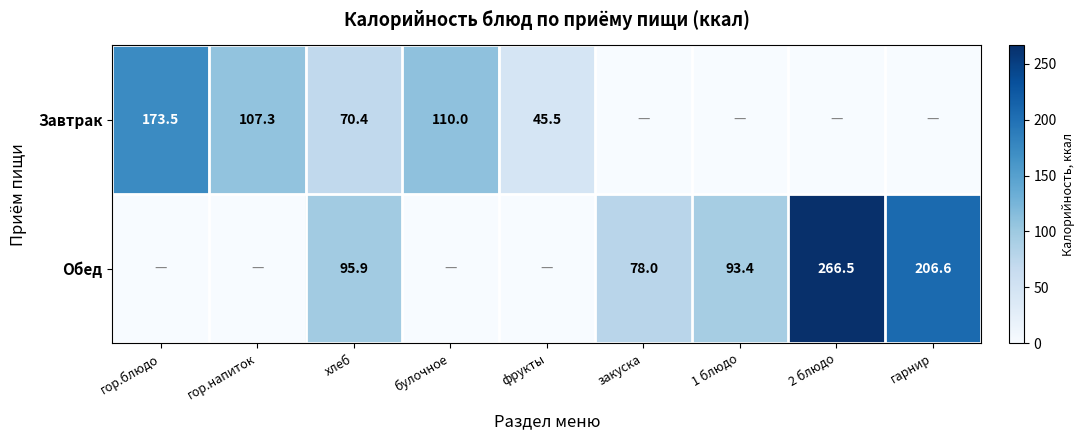

What is the difference between the Завтрак values at гор.напиток and гор.блюдо?

66.2